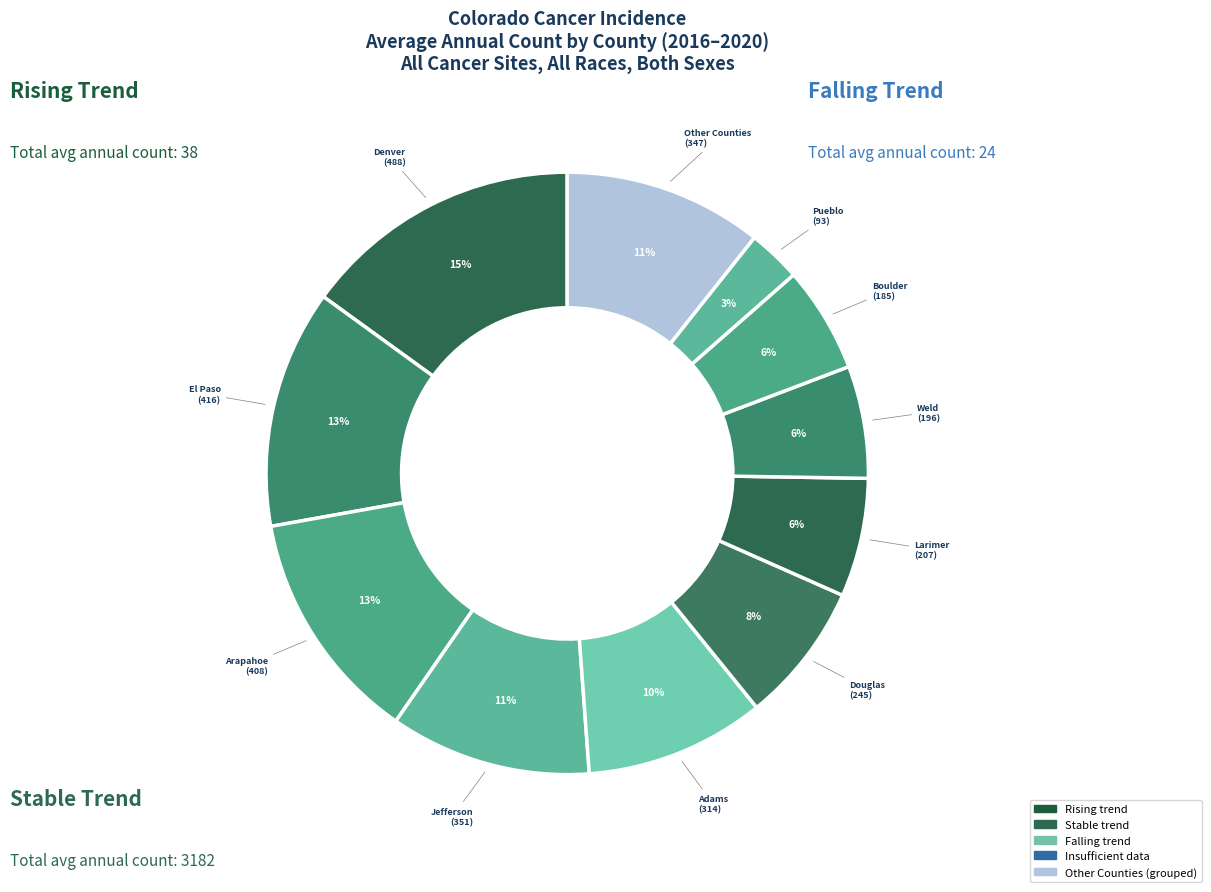

Count the number of slices in the pie.

11